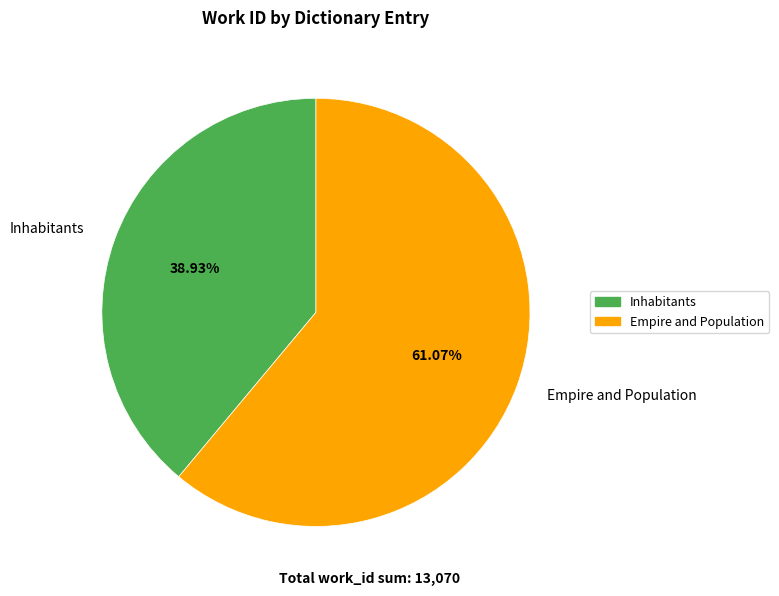

Between Inhabitants and Empire and Population, which is larger?

Empire and Population